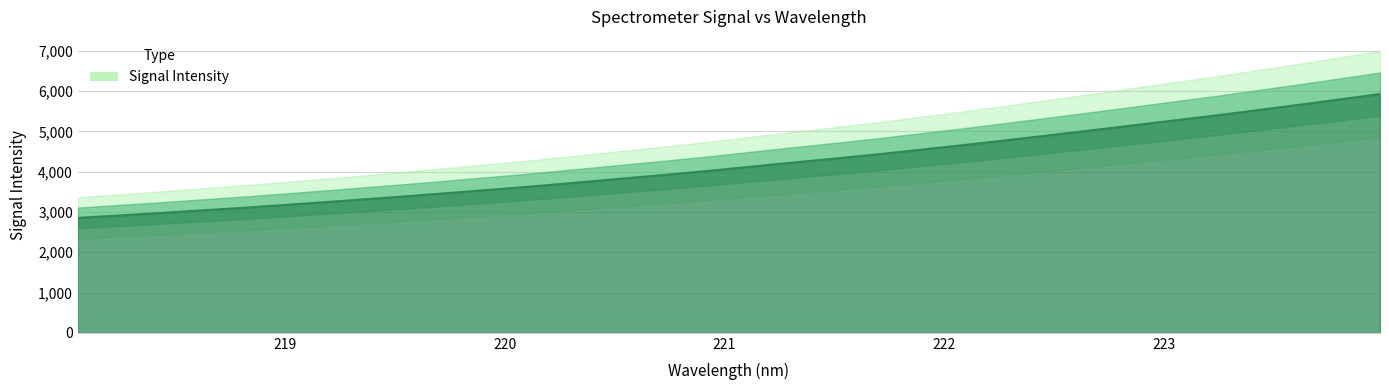

What position from the left is 221.4993?

19